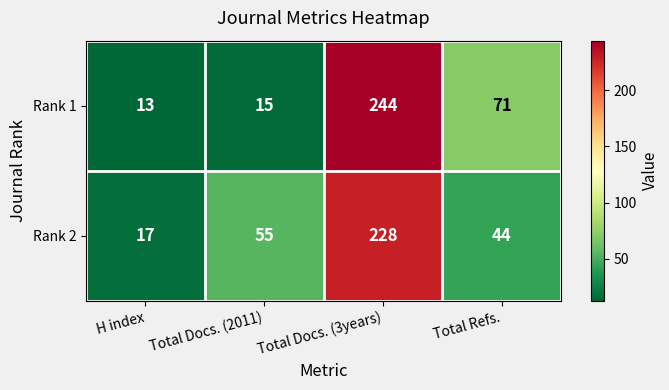

At Total Docs. (2011), list the series in order from largest to smallest.

Rank 2, Rank 1